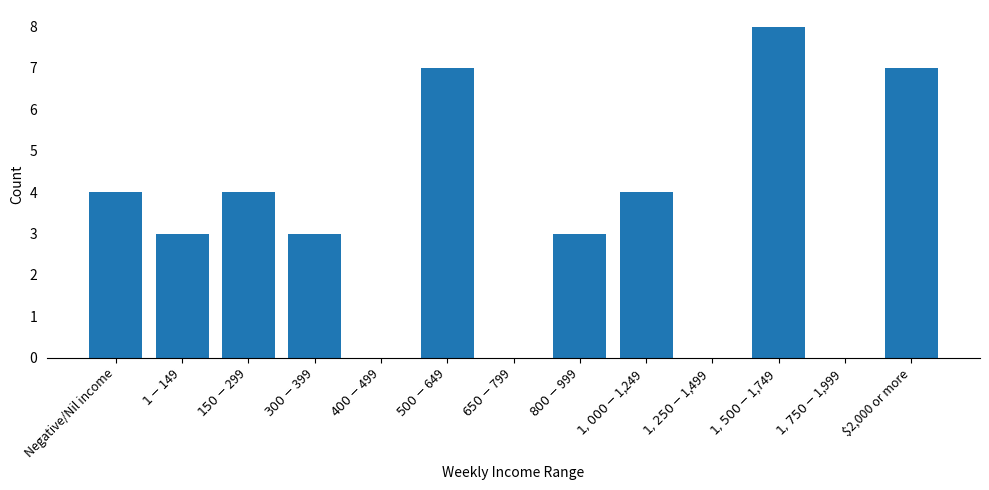

What is the sum of the values at $1,000-$1,249 and $400-$499?

4